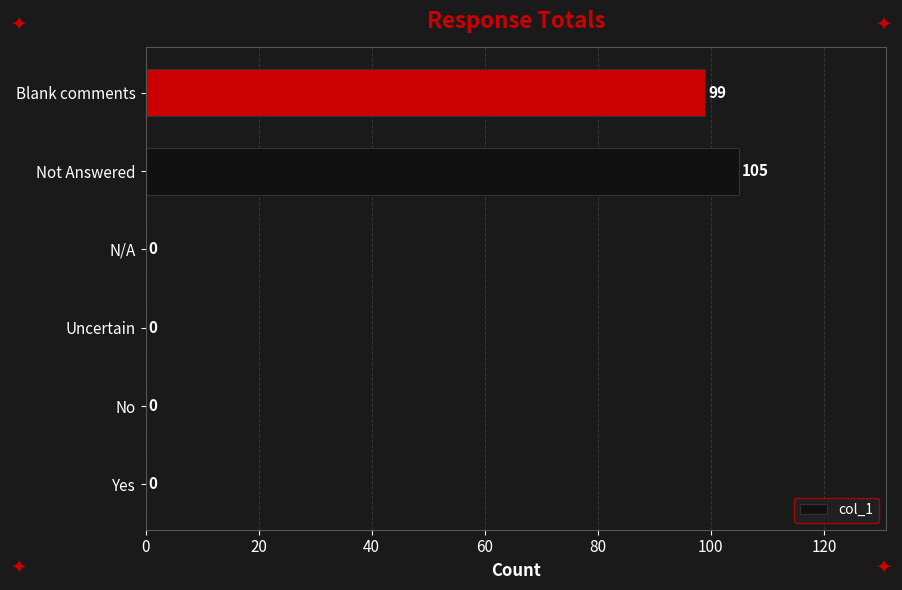

Reading bottom to top, transcribe all the data shown in this chart.

Yes=0	No=0	Uncertain=0	N/A=0	Not Answered=105	Blank comments=99